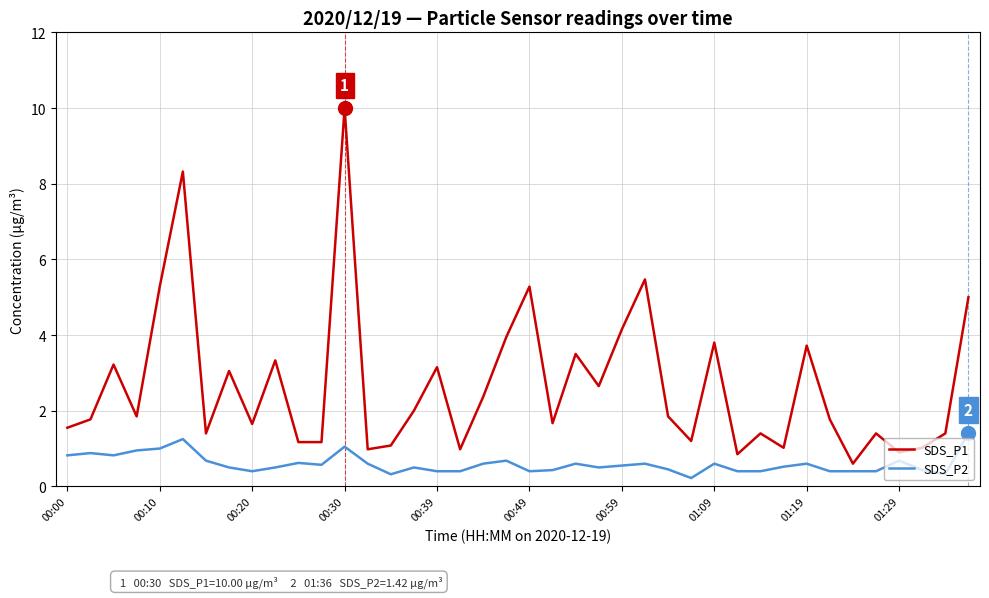

What are all the series names shown in the legend?

SDS_P1, SDS_P2